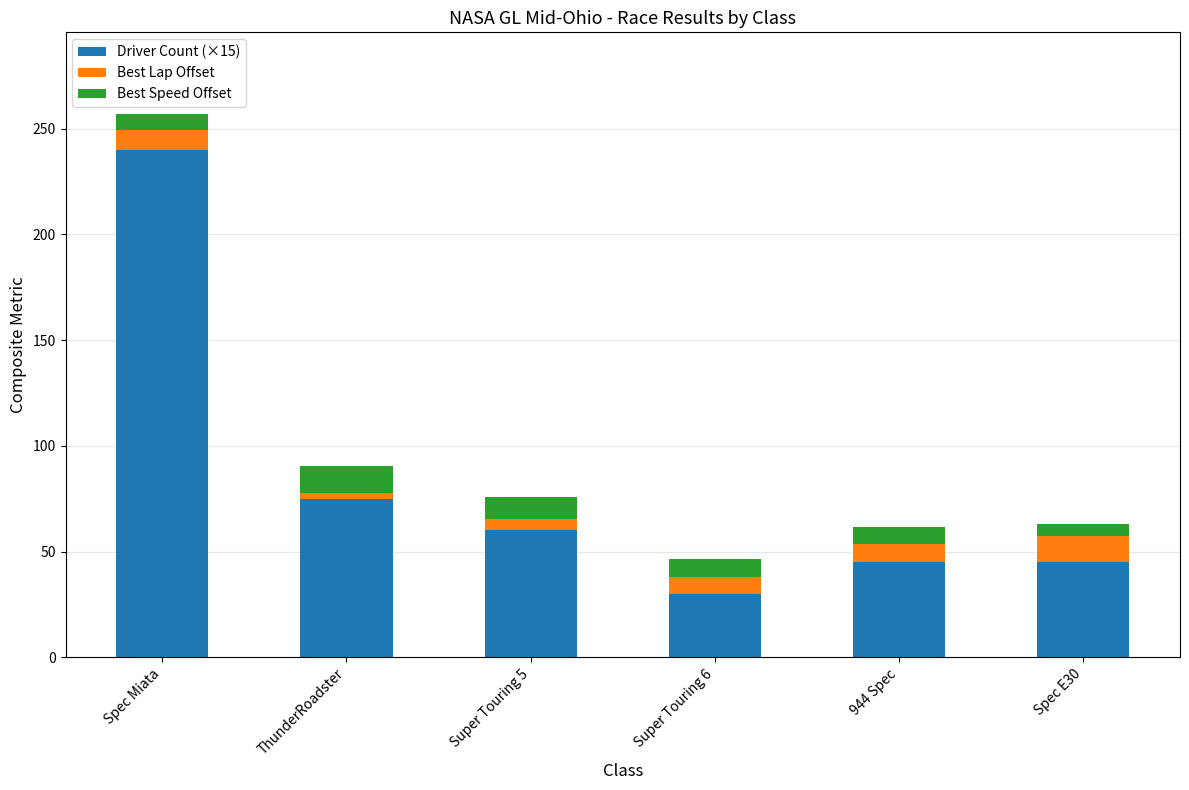

What is the difference between the maximum and minimum values in the Driver Count (×15) series?

210.0